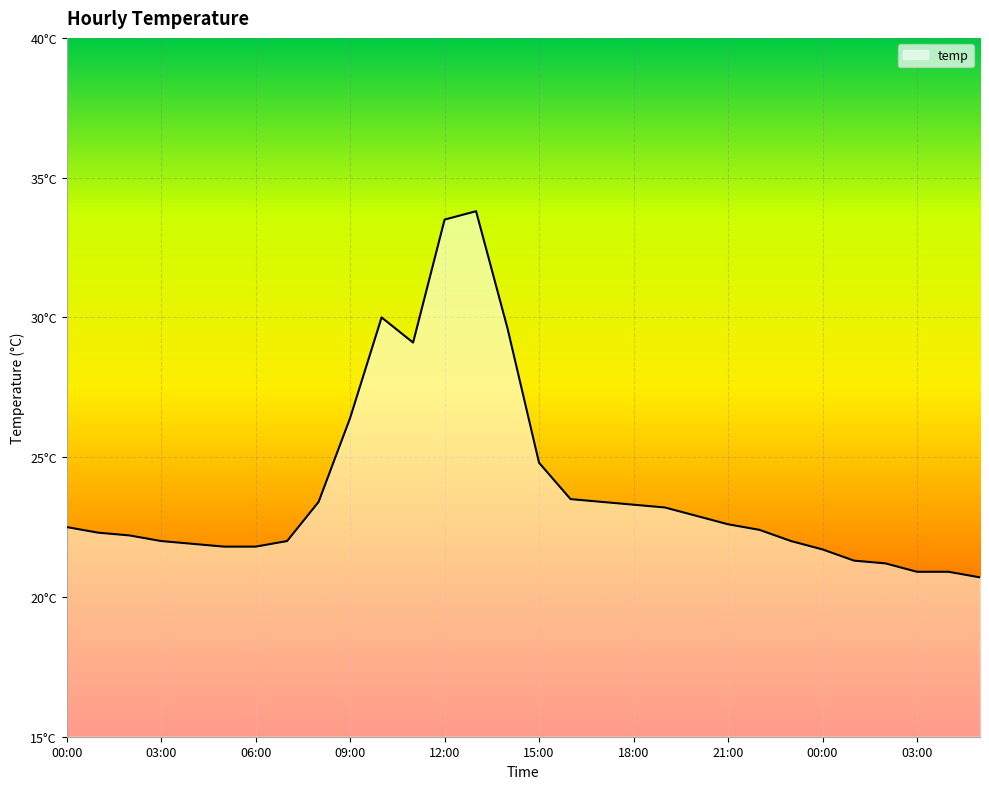

What is the average value?

23.9